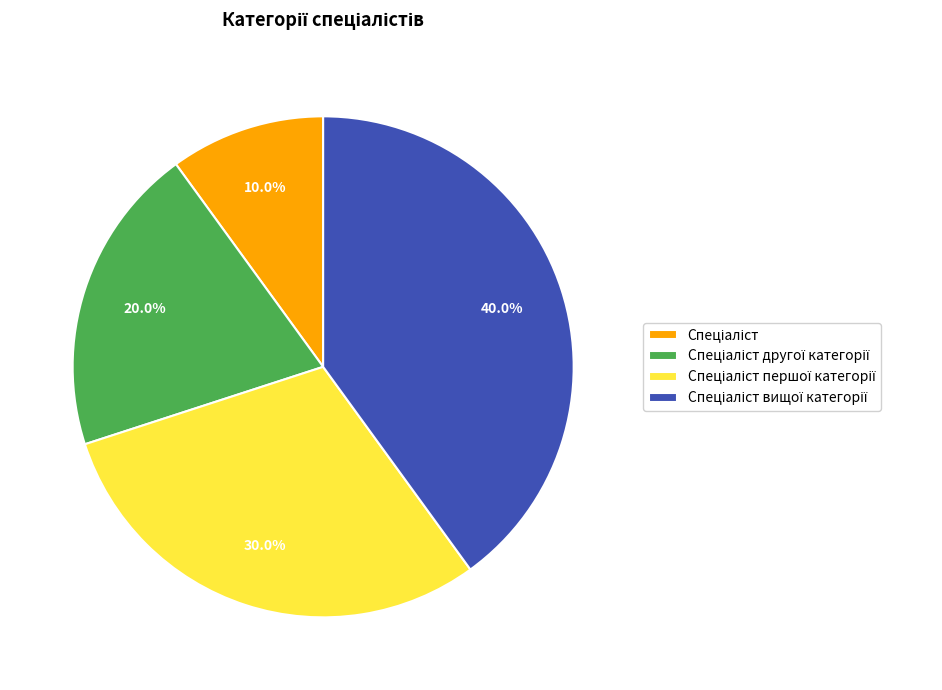

Does any single category account for the majority?

No